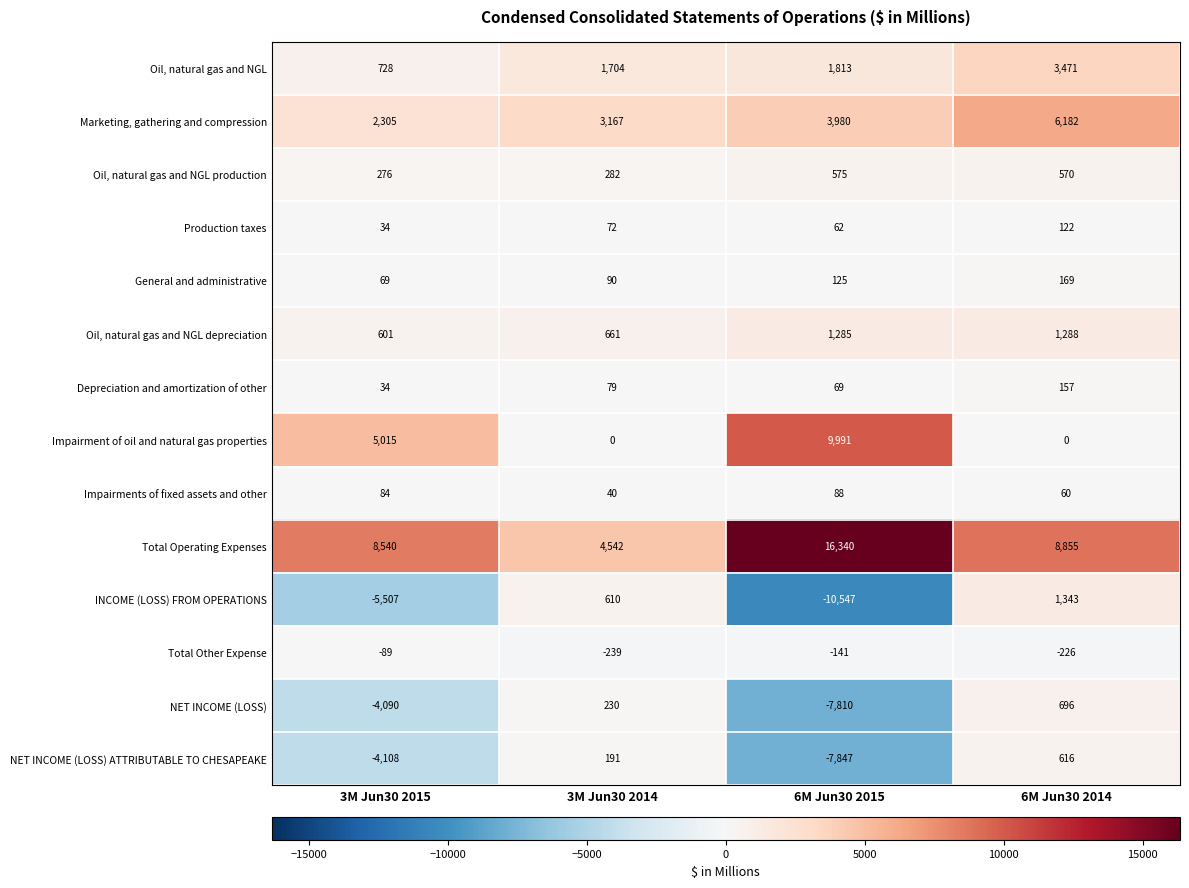

What is the maximum value for Impairment of oil and natural gas properties?

9991